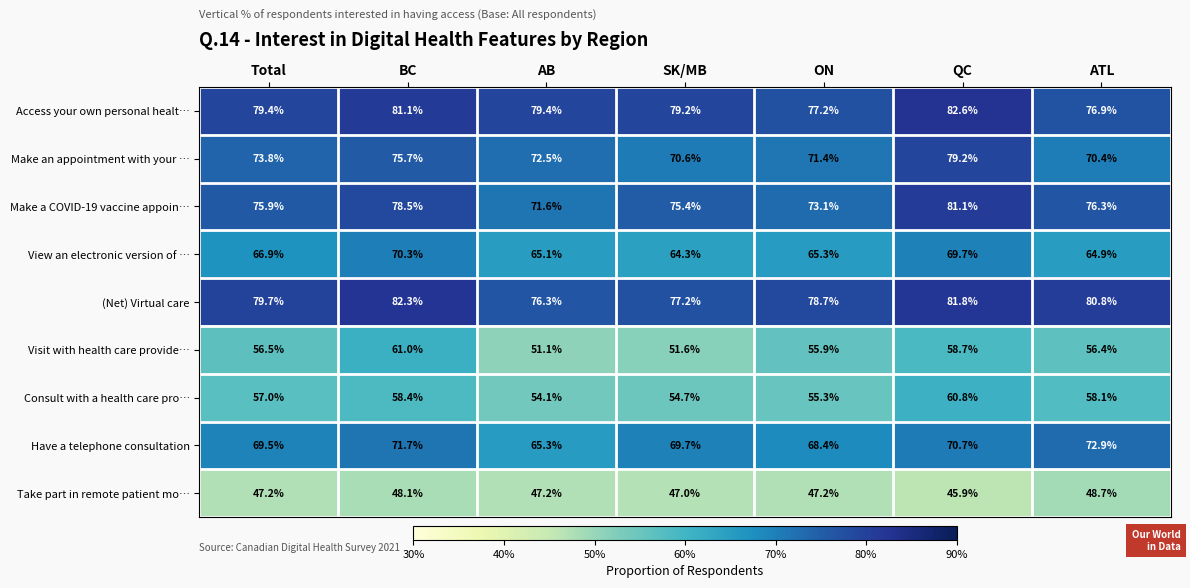

The value of Visit with health care provide… at SK/MB is 36.0. True or false?

False